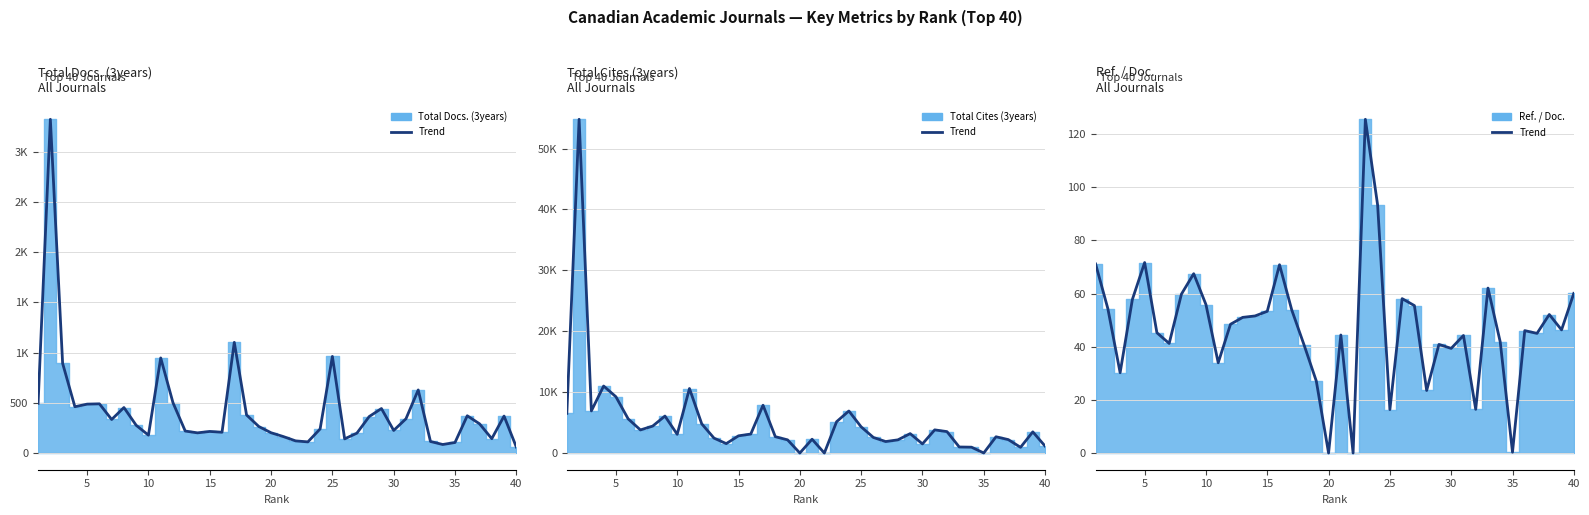

What is the average value?

47.4